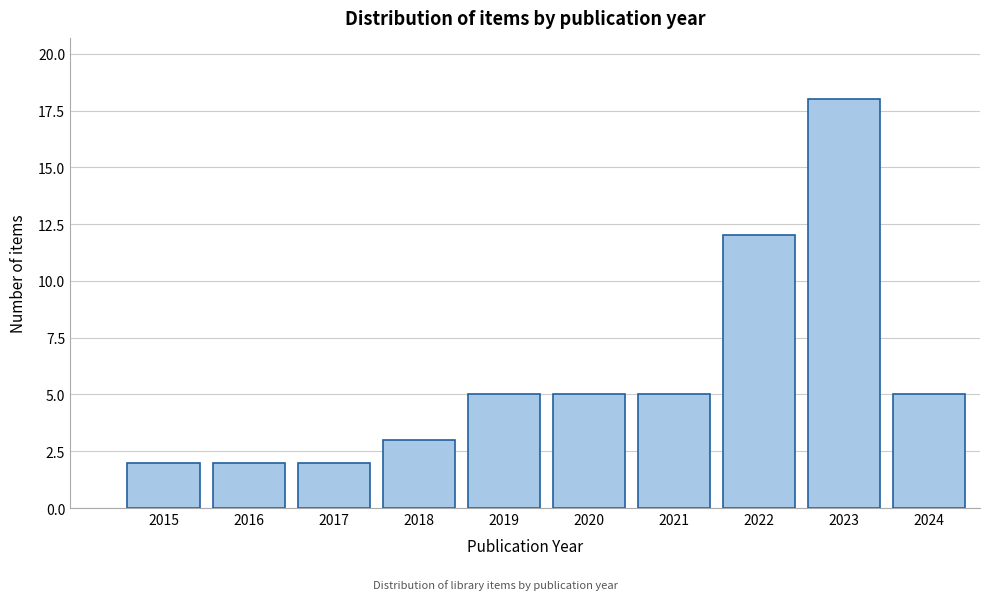

Reading left to right, list all the values displayed in this chart.

2015=2	2016=2	2017=2	2018=3	2019=5	2020=5	2021=5	2022=12	2023=18	2024=5